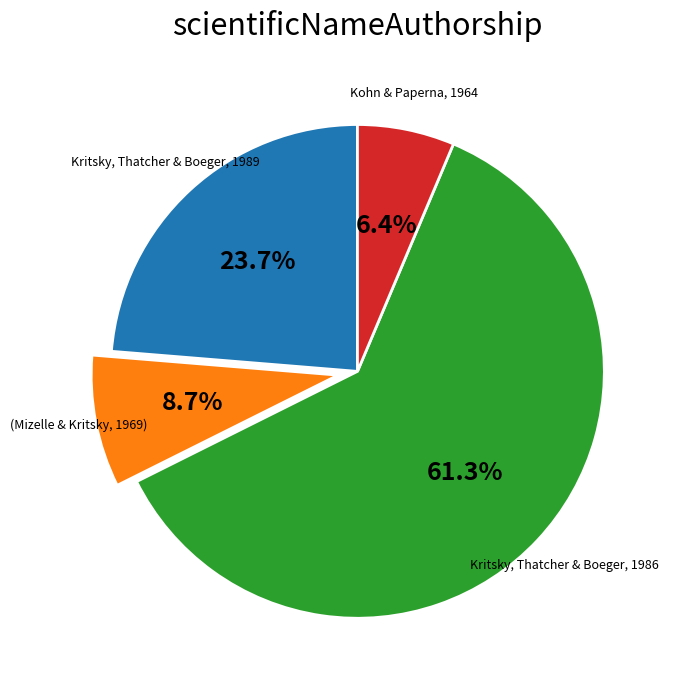

Which slice is the smallest?

Kohn & Paperna, 1964